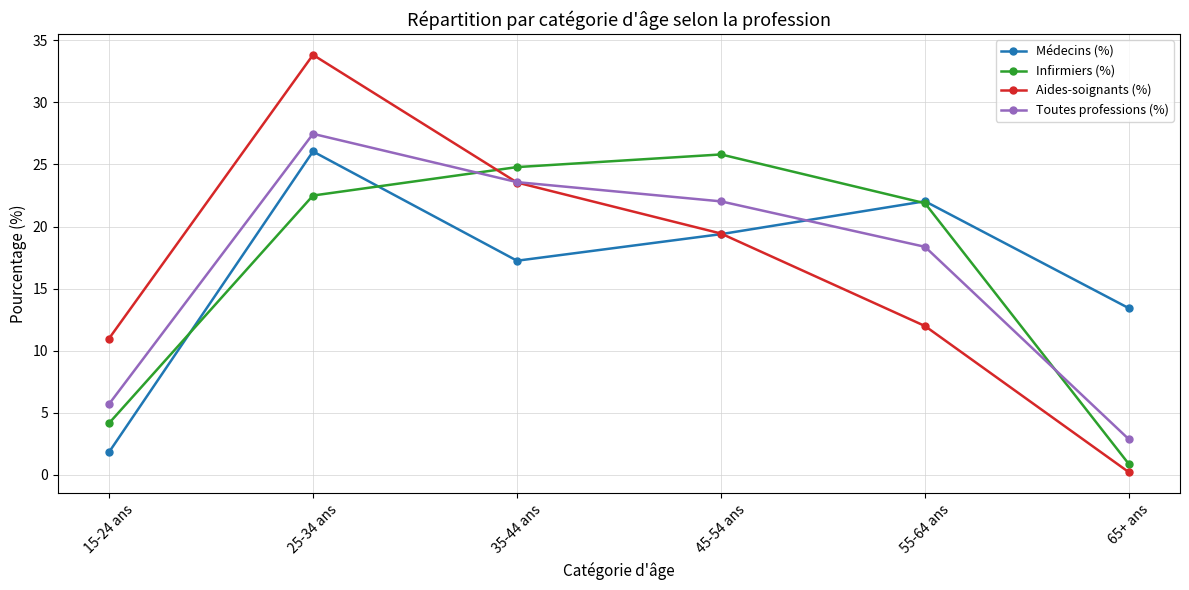

The value of Toutes professions (%) at 35-44 ans is 23.6. True or false?

True